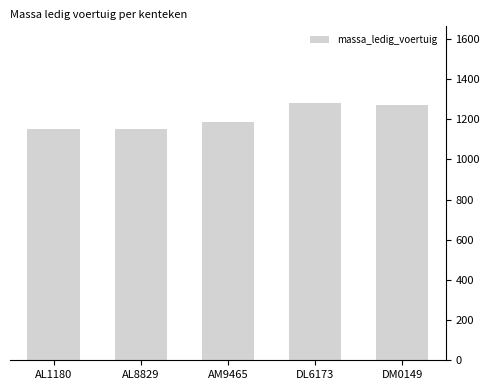

What is the label of the 2nd bar from the right?

DL6173